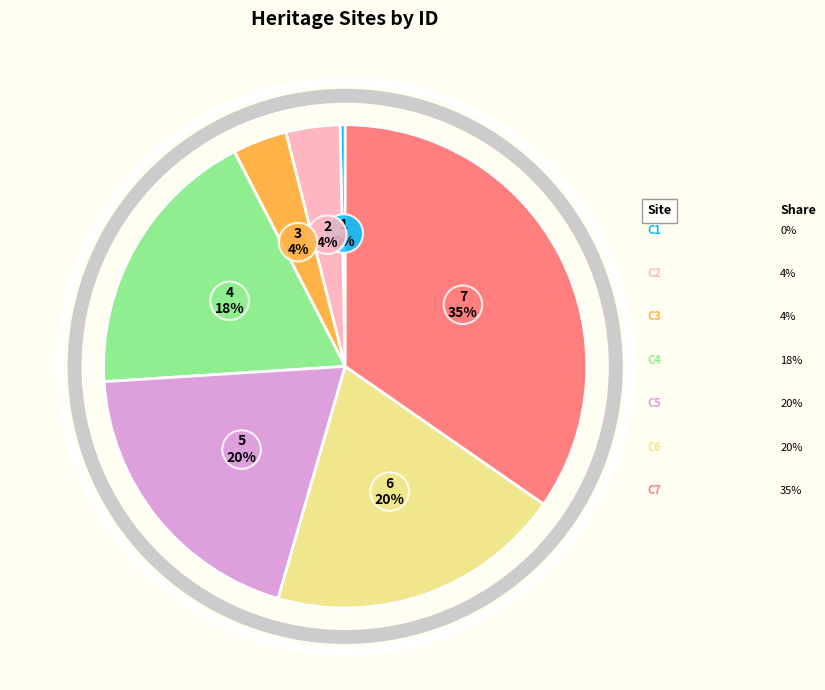

To the nearest percent, what is the average slice percentage?

14%